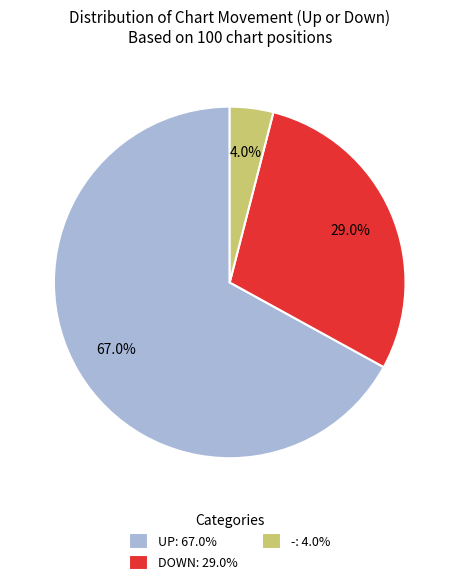

Is there any slice that represents more than half of the pie?

Yes